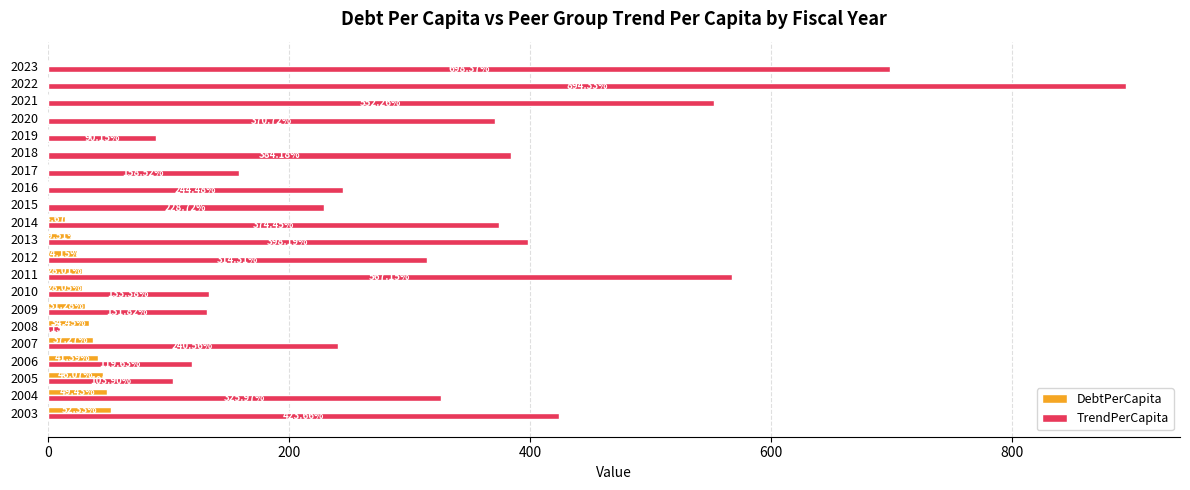

Which series has the largest range (max minus min)?

TrendPerCapita